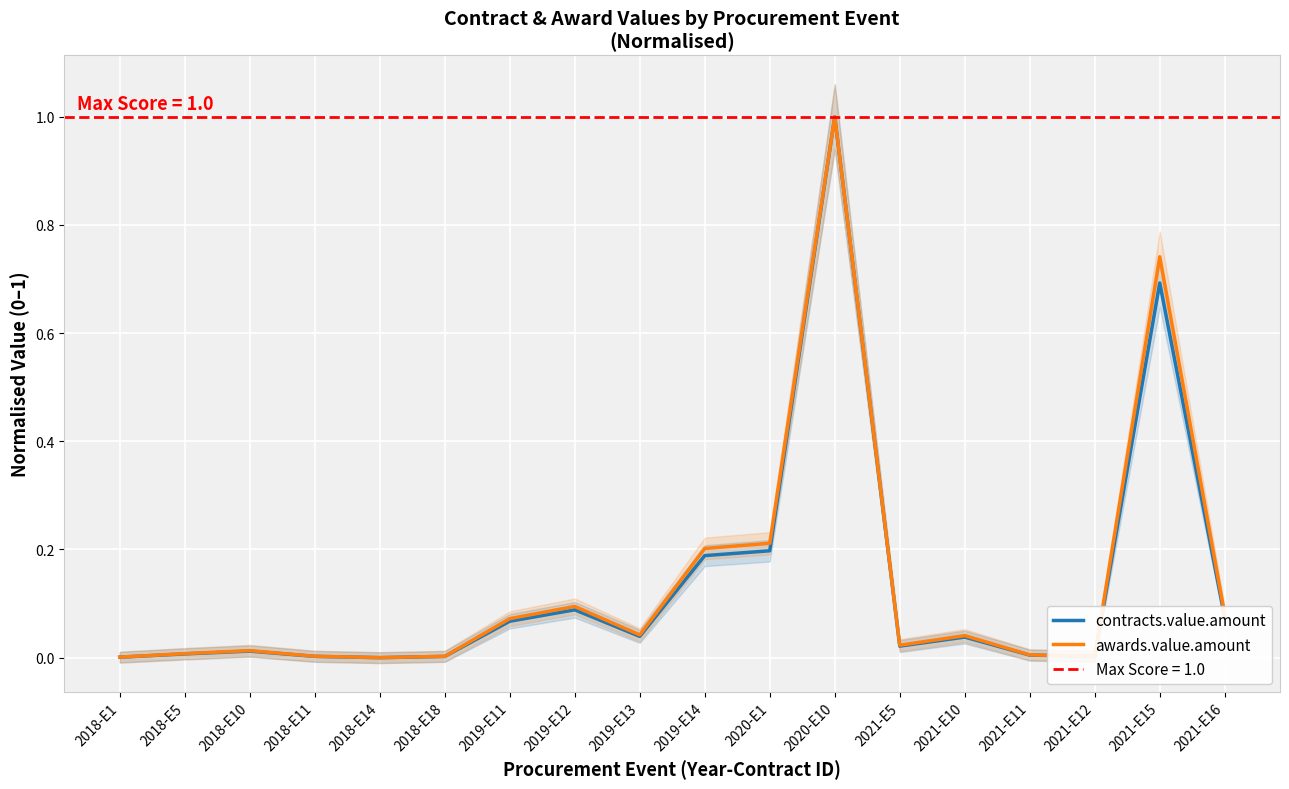

Reading left to right, extract all data points from this chart.

contracts.value.amount: 2018-E1=0.0	2018-E5=0.0	2018-E10=0.0	2018-E11=0.0	2018-E14=0.0	2018-E18=0.0	2019-E11=0.1	2019-E12=0.1	2019-E13=0.0	2019-E14=0.2	2020-E1=0.2	2020-E10=1.0	2021-E5=0.0	2021-E10=0.0	2021-E11=0.0	2021-E12=0.0	2021-E15=0.7	2021-E16=0.1
awards.value.amount: 2018-E1=0.0	2018-E5=0.0	2018-E10=0.0	2018-E11=0.0	2018-E14=0.0	2018-E18=0.0	2019-E11=0.1	2019-E12=0.1	2019-E13=0.0	2019-E14=0.2	2020-E1=0.2	2020-E10=1.0	2021-E5=0.0	2021-E10=0.0	2021-E11=0.0	2021-E12=0.0	2021-E15=0.7	2021-E16=0.1